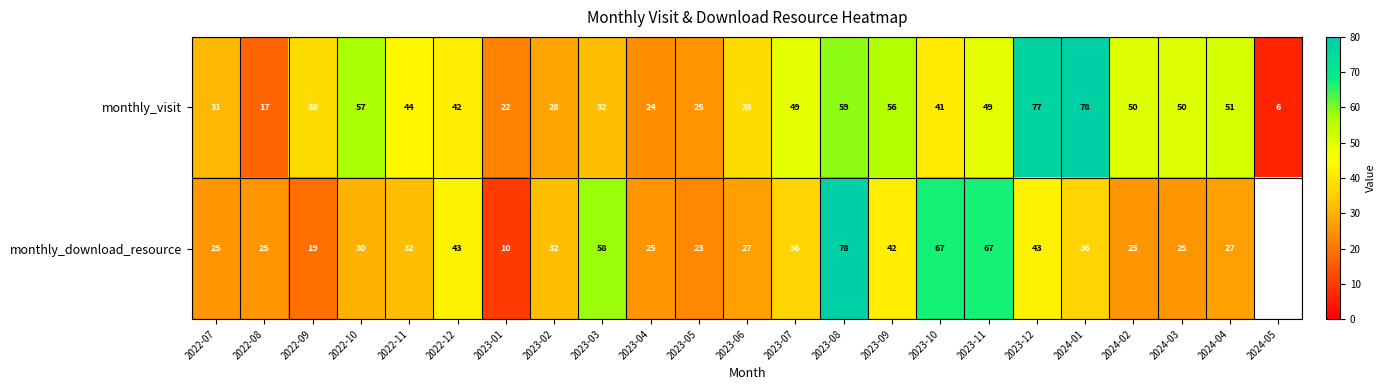

What is the difference between the highest and lowest values at 2023-05?

2